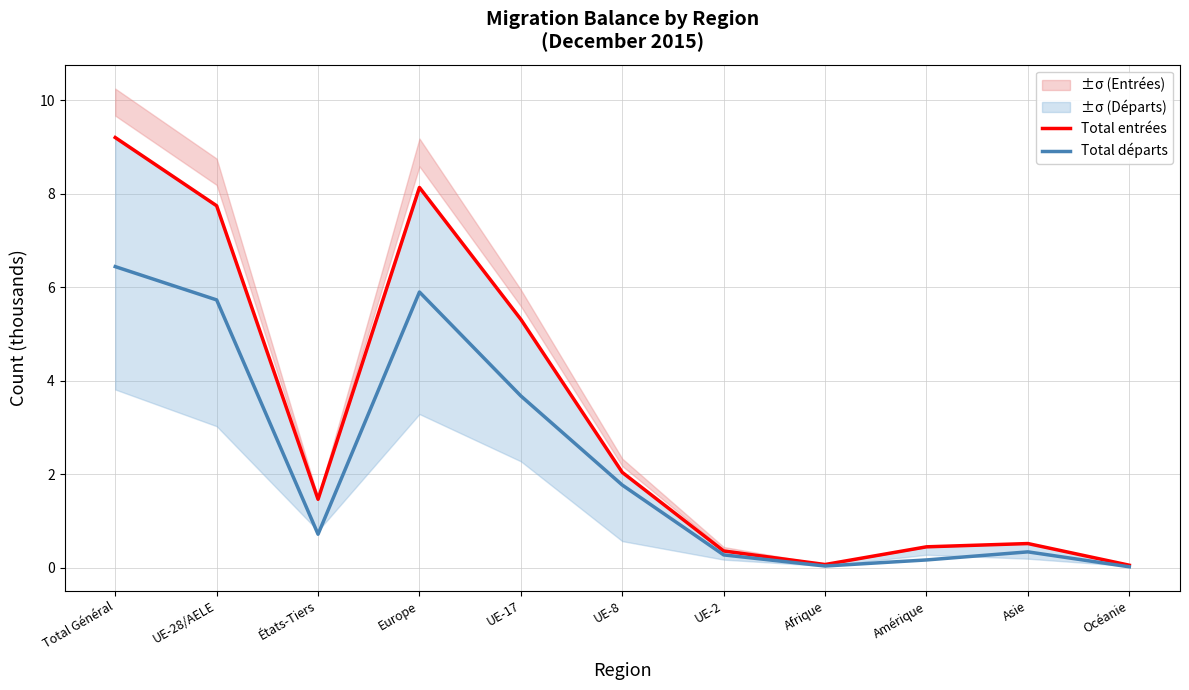

True or false: Total départs and Total entrées cross at least once.

False